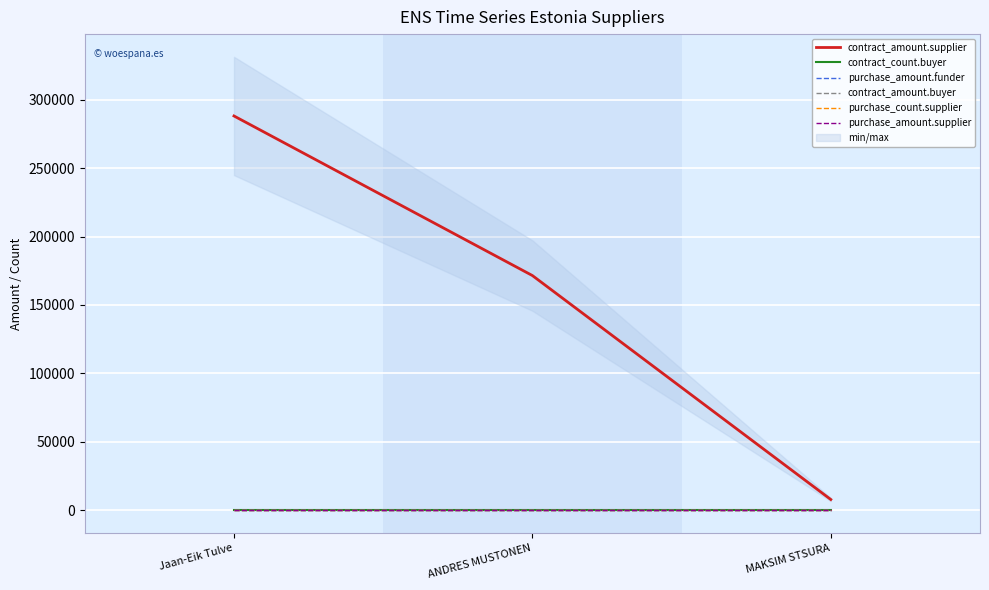

Reading right to left, transcribe all the data shown in this chart.

contract_amount.supplier: 8000	171500	288000
contract_count.buyer: 0	0	0
purchase_amount.funder: 0	0	0
contract_amount.buyer: 0	0	0
purchase_count.supplier: 0	0	0
purchase_amount.supplier: 0	0	0